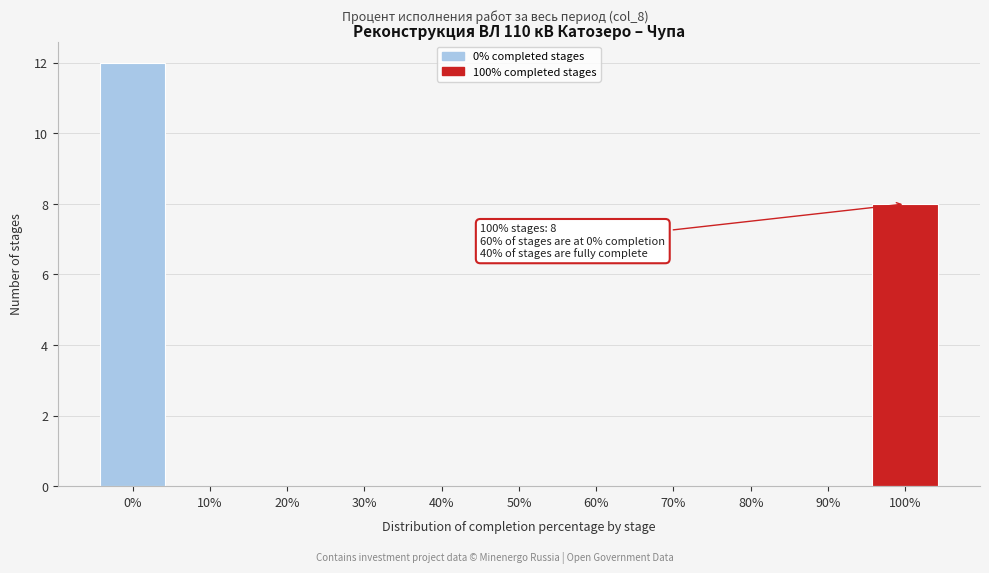

Which range on the x-axis has the tallest bar?

-5 to 5